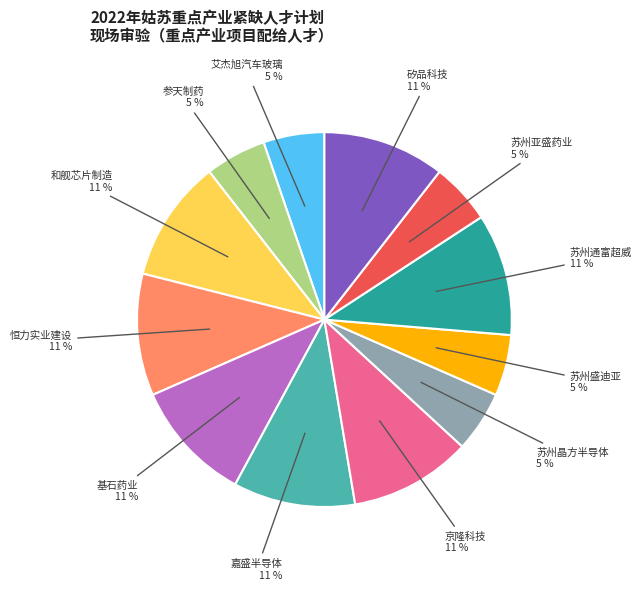

Is there any slice that represents more than half of the pie?

No